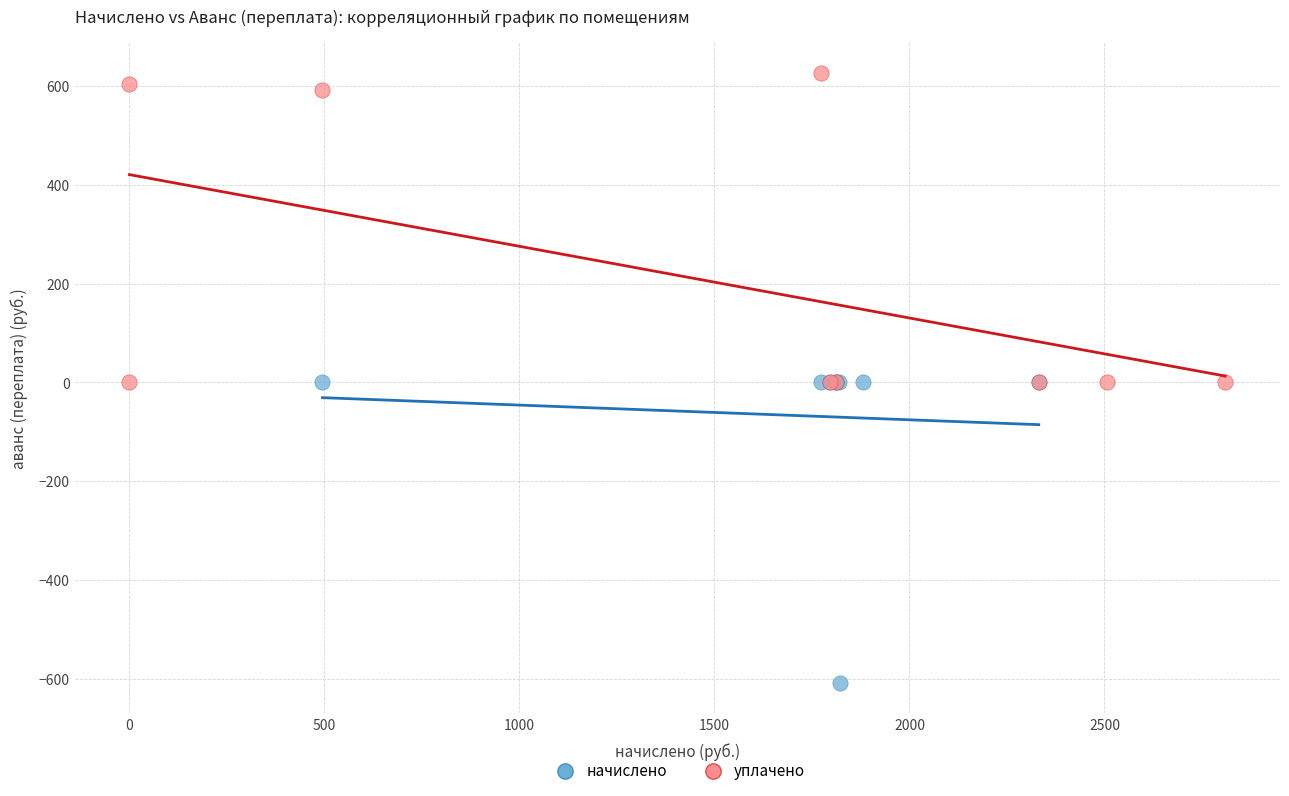

Which series reaches the maximum Y coordinate?

уплачено